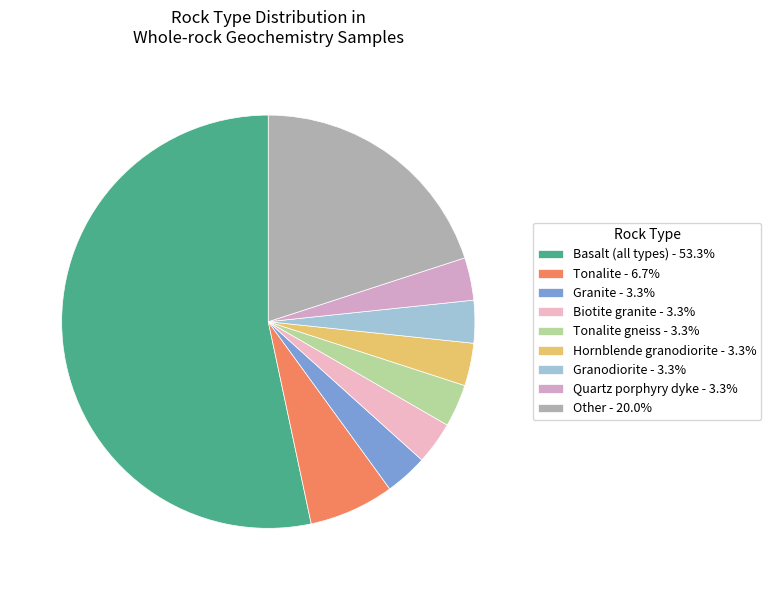

Does any single category account for the majority?

Yes